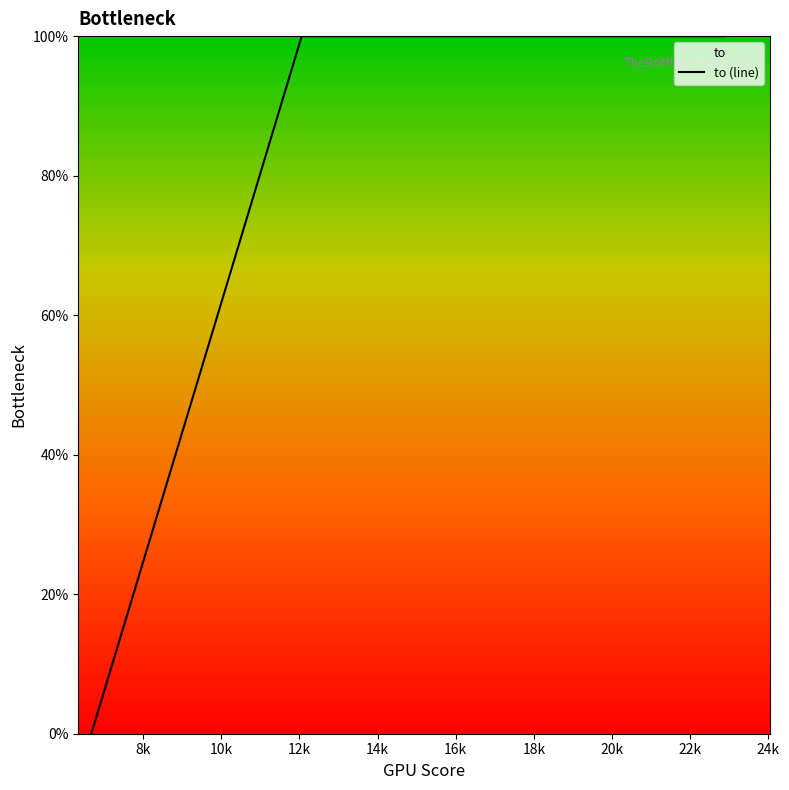

Count the number of categories in the chart.

4